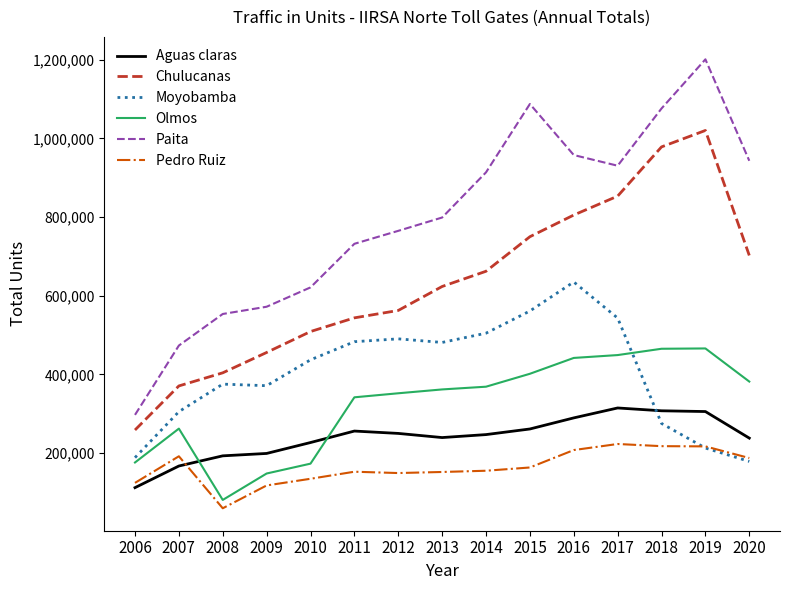

Which series has the largest total across all categories?

Paita